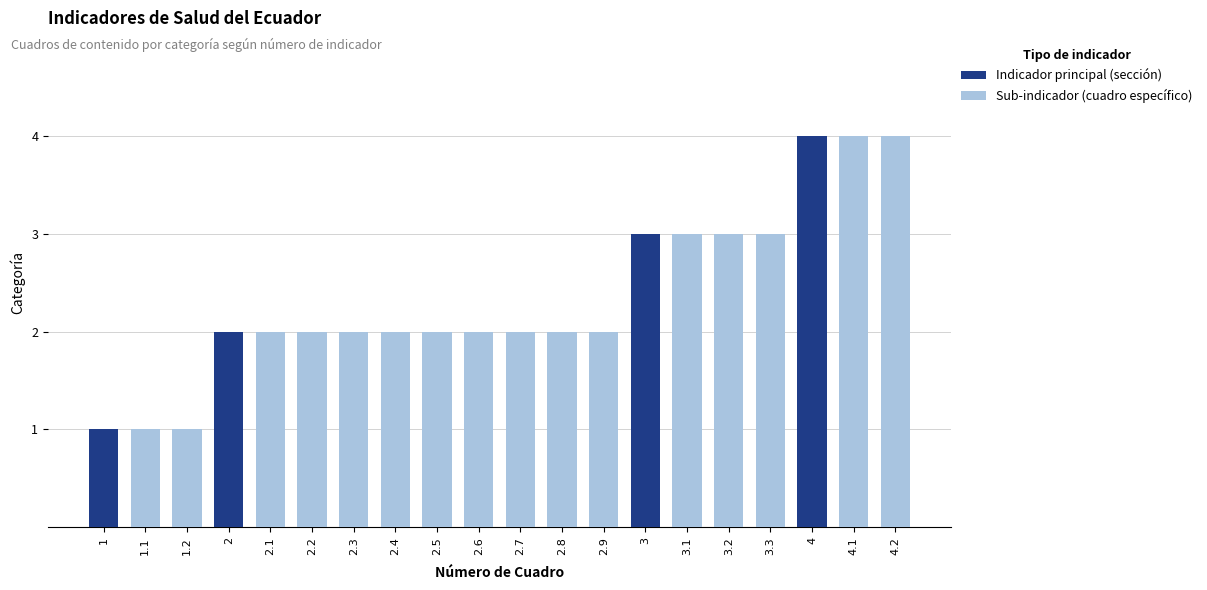

Where does the Sub-indicador (cuadro específico) series first go above 2?

3.1